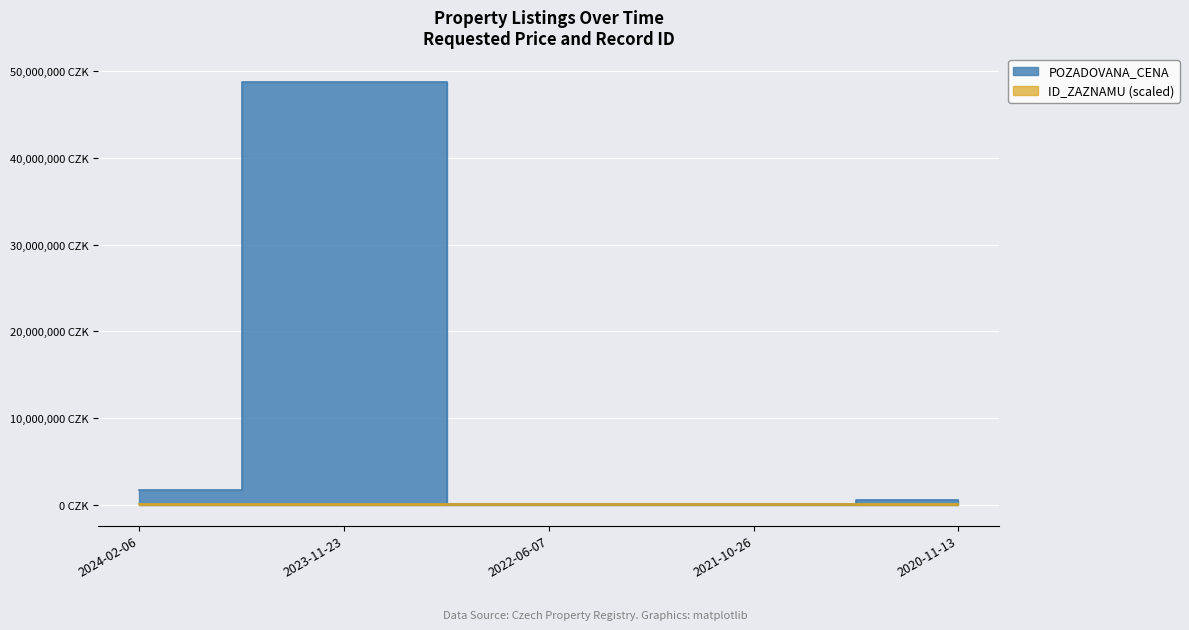

Reading right to left, transcribe all the data shown in this chart.

ID_ZAZNAMU: 188.1	191.2	193.2	200.3	201.9
POZADOVANA_CENA: 570560.0	36000.0	55000.0	48800000.0	1662000.0